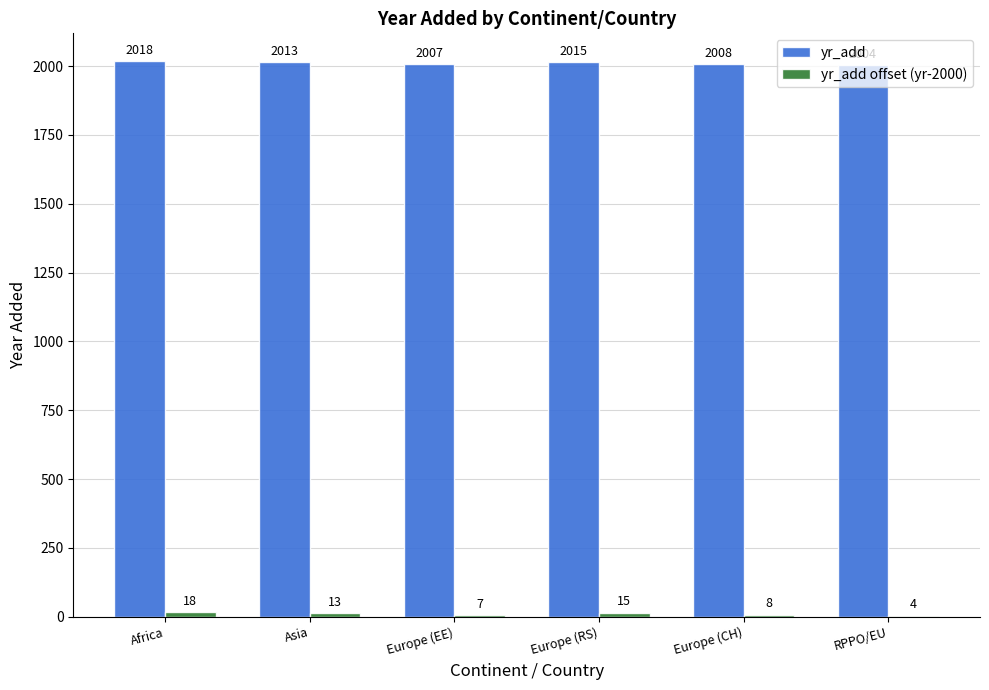

At which category is the sum across all series the highest?

Africa